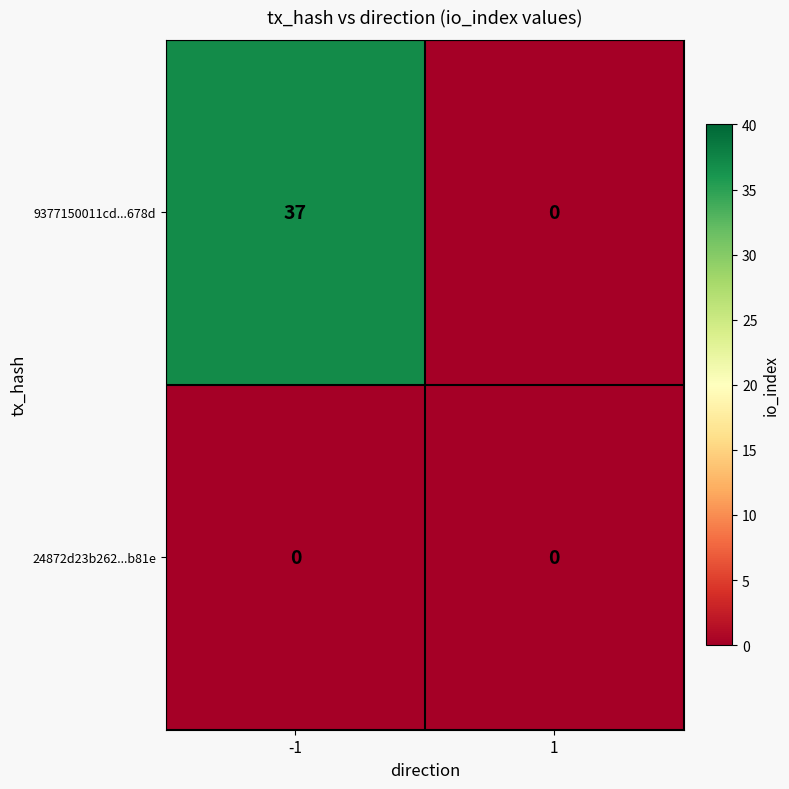

Reading left to right, what are all the values shown in this chart?

9377150011cd...678d: 37	0
24872d23b262...b81e: 0	0